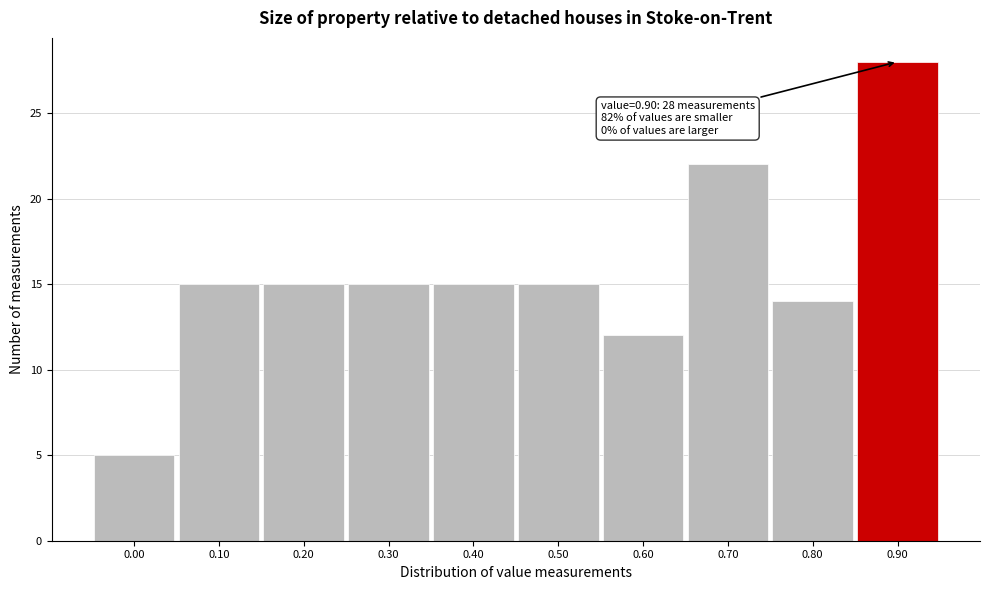

Over which range of the x-axis is the bar tallest?

0.85 to 0.95